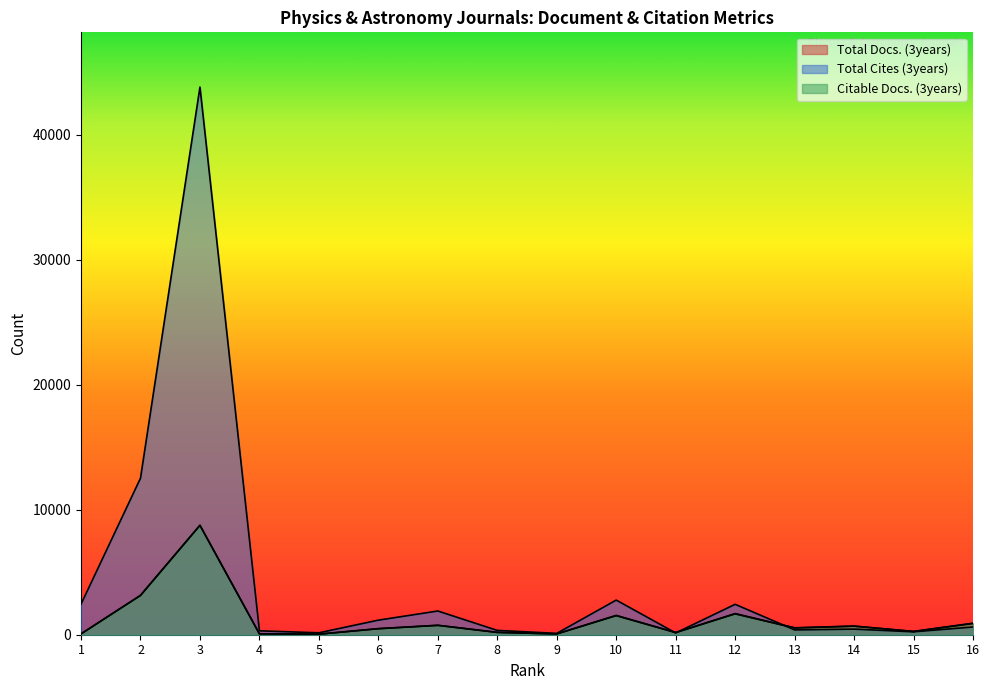

How many data points does each series have?

16